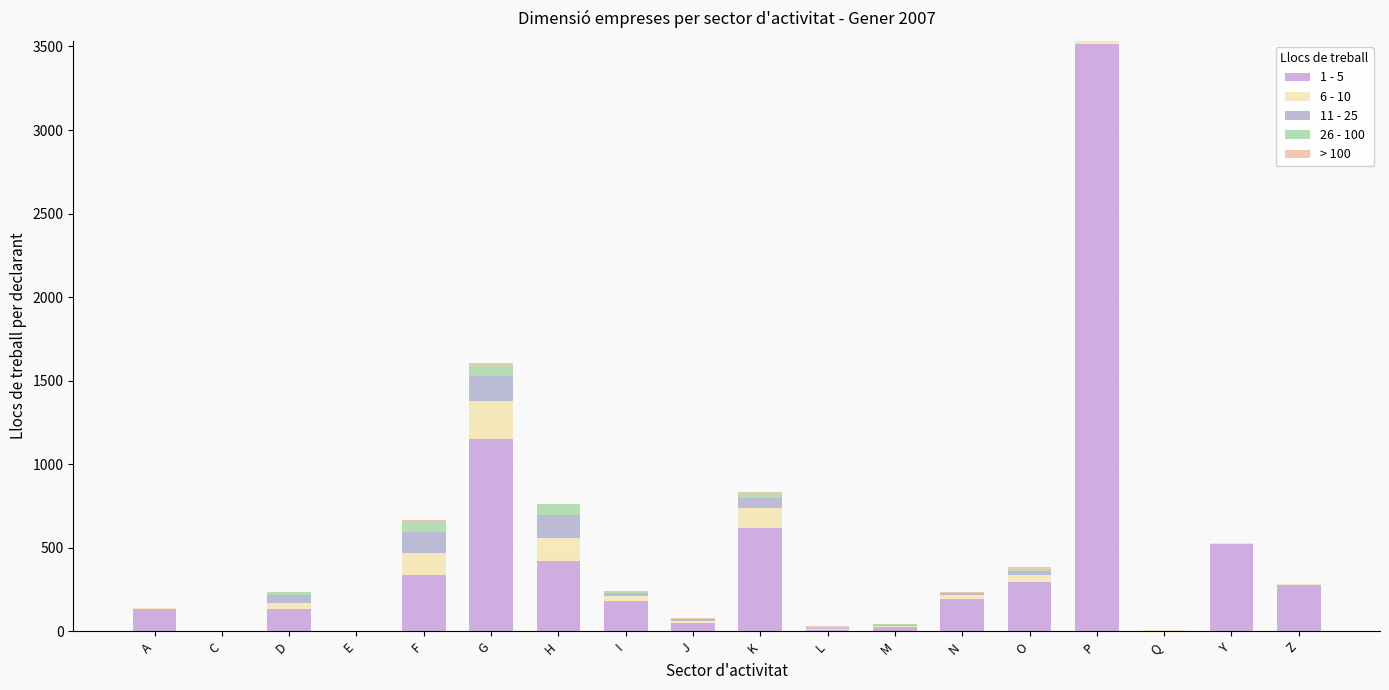

How many distinct data groups are displayed?

5